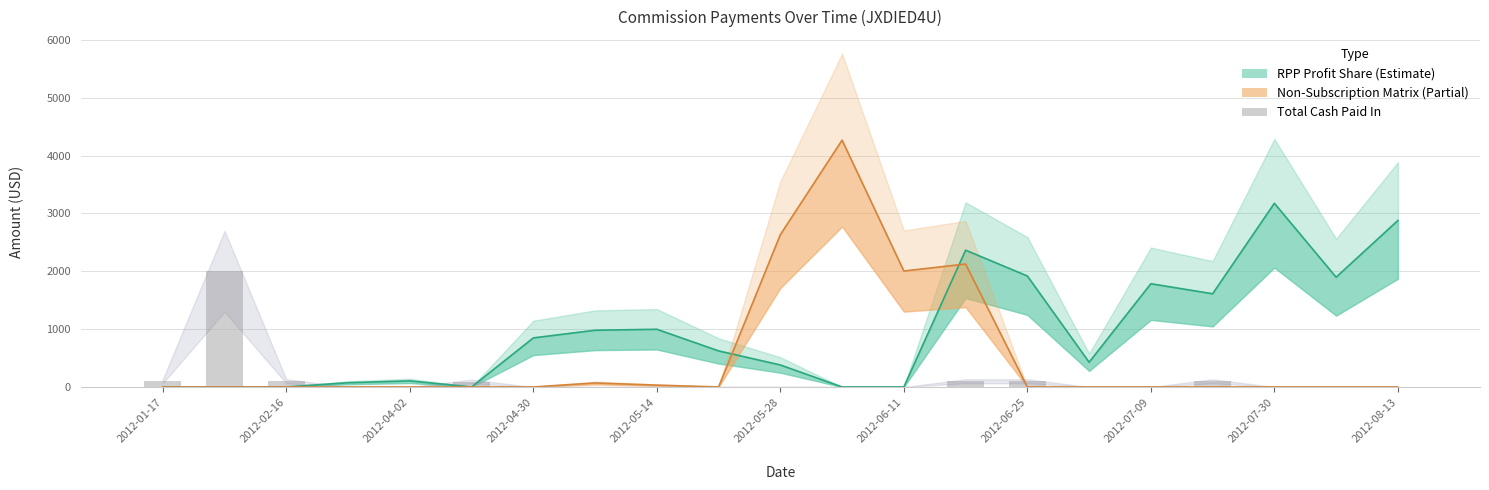

Count the number of data series in this chart.

3